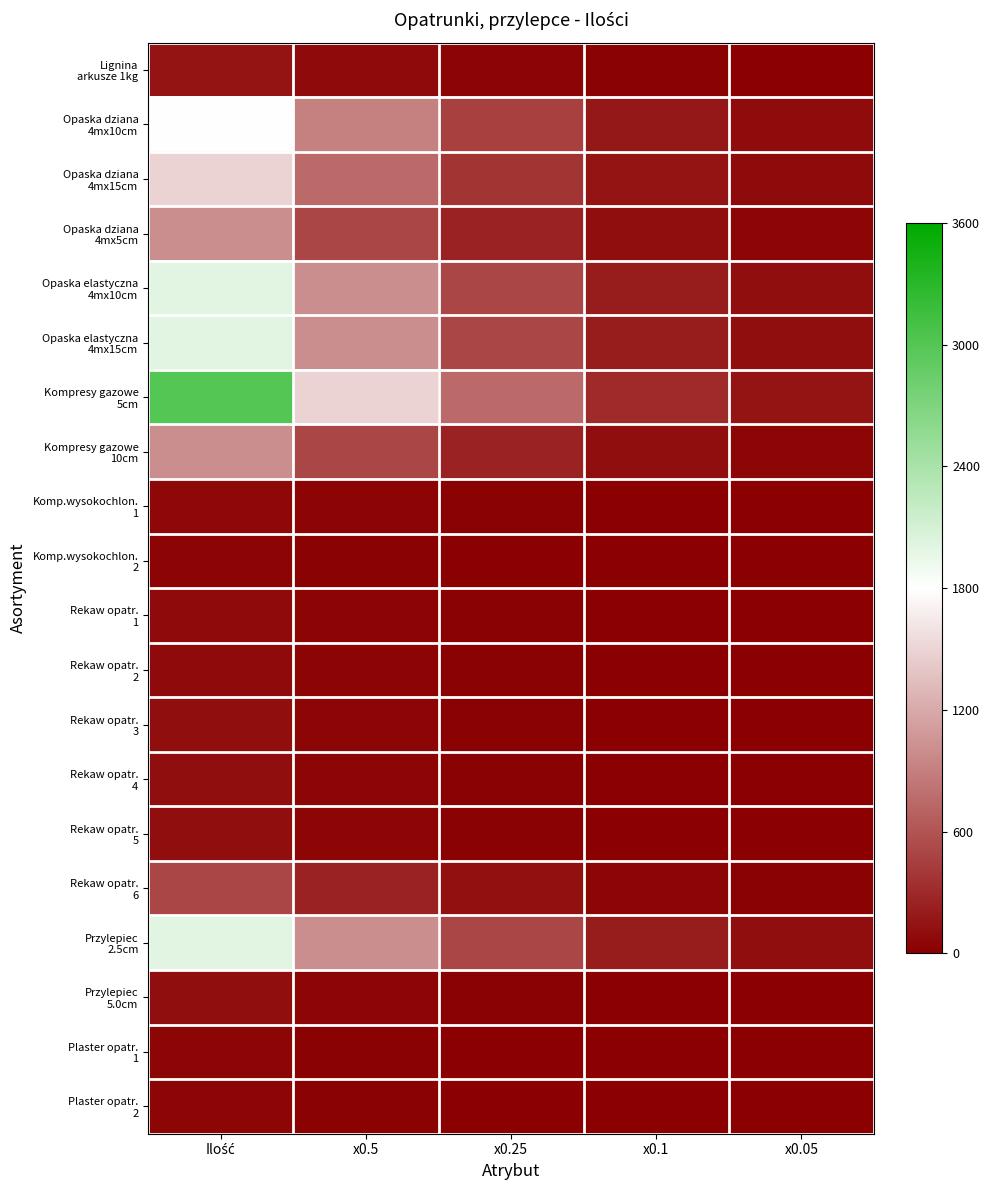

Rank the series by their maximum value, from lowest to highest.

Komp.wysokochlon. 2, Plaster opatr. 1, Plaster opatr. 2, Komp.wysokochlon. 1, Rekaw opatr. 1, Rekaw opatr. 2, Rekaw opatr. 3, Rekaw opatr. 4, Rekaw opatr. 5, Przylepiec 5.0cm, Lignina arkusze 1kg, Rekaw opatr. 6, Opaska dziana 4mx5cm, Kompresy gazowe 10cm, Opaska dziana 4mx15cm, Opaska dziana 4mx10cm, Opaska elastyczna 4mx10cm, Opaska elastyczna 4mx15cm, Przylepiec 2.5cm, Kompresy gazowe 5cm